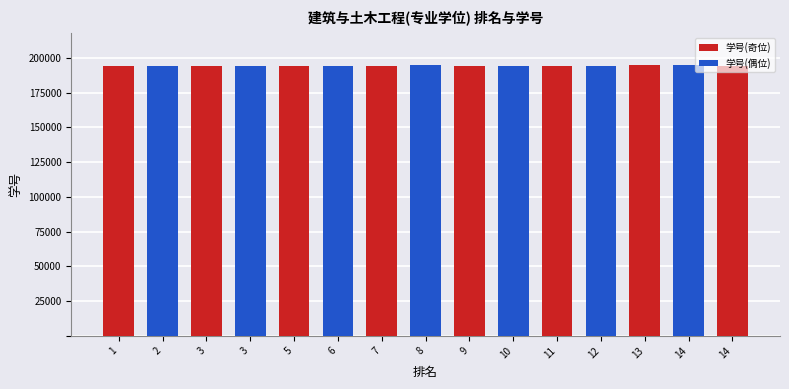

At how many categories does at least one series exceed 47909?

15